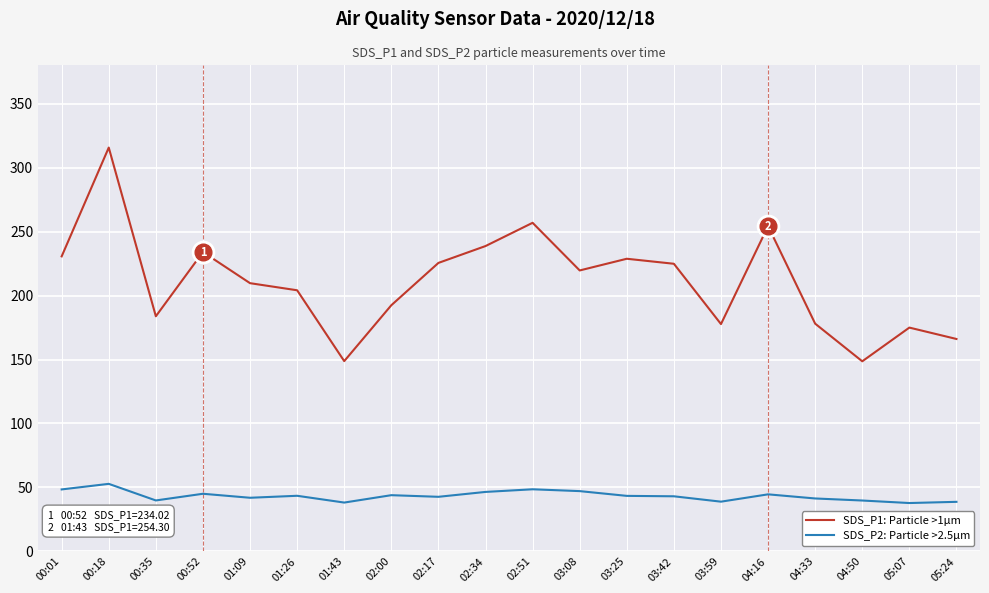

Which series changed the most between 00:18 and 03:59?

SDS_P1: Particle >1µm